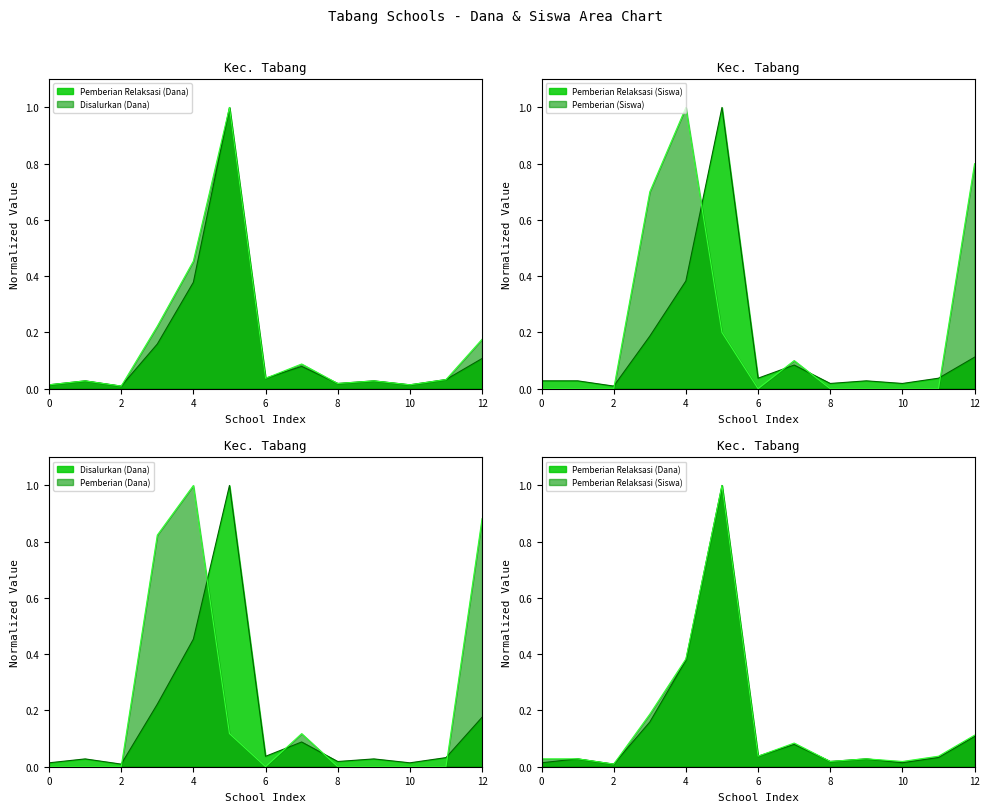

Does the chart display data point markers on the line(s)?

No